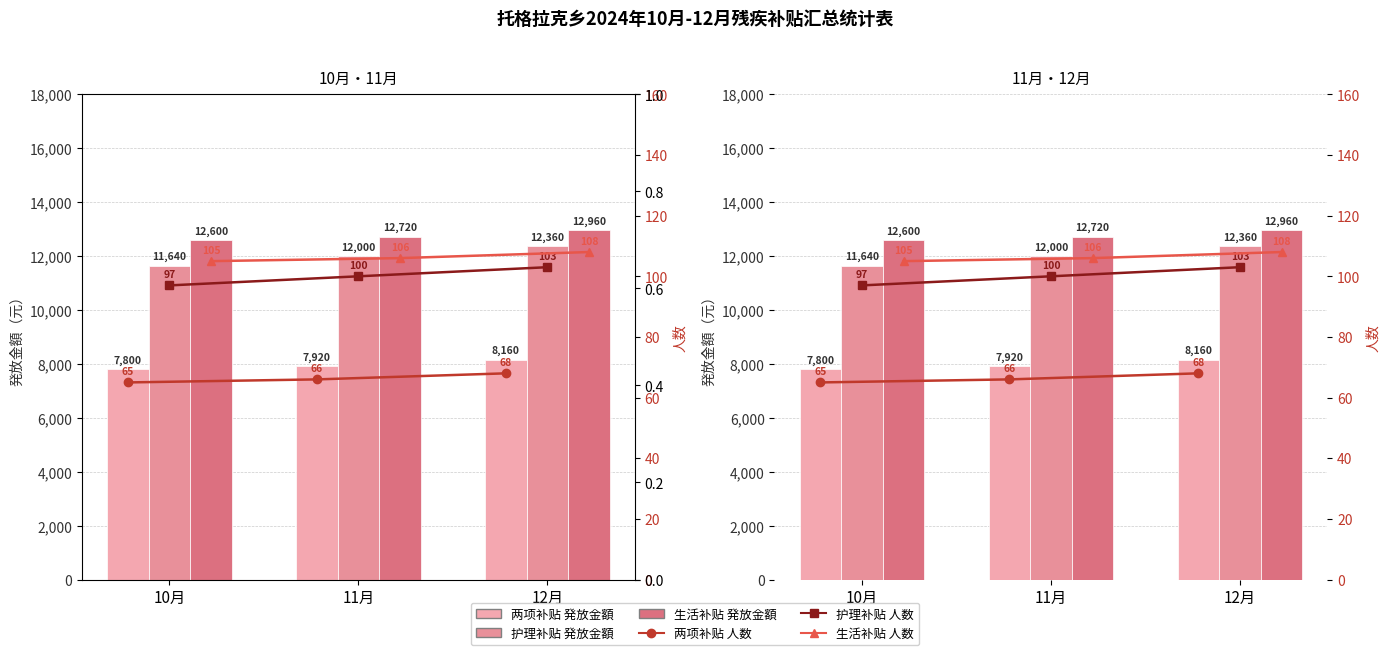

Which series changed the most between 10月 and 12月?

护理补贴 発放金額（元）